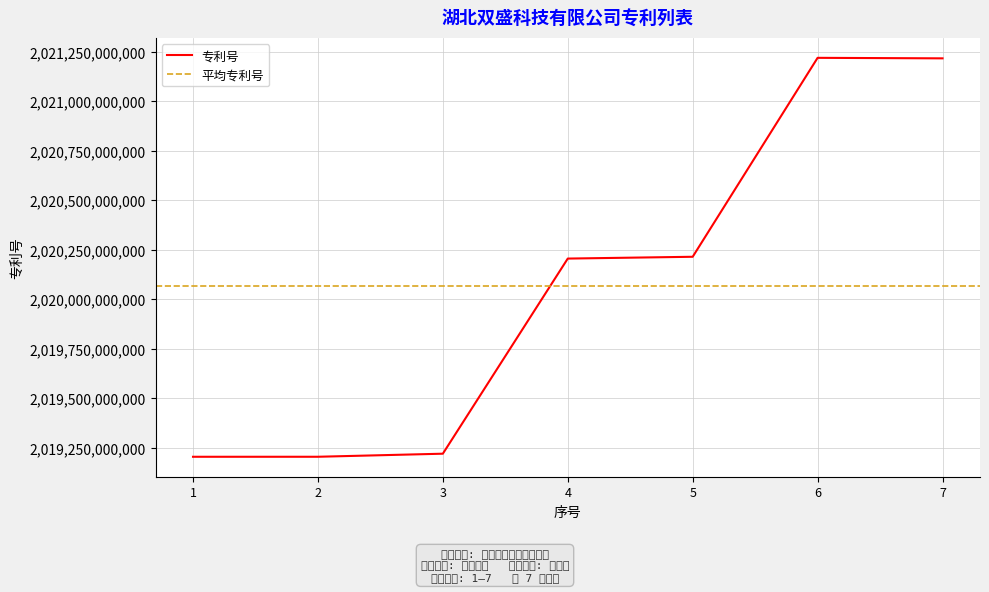

Reading right to left, what are all the values shown in this chart?

7=2021216047041	6=2021218635391	5=2020213815641	4=2020204707332	3=2019219157718	2=2019203685263	1=2019203615720